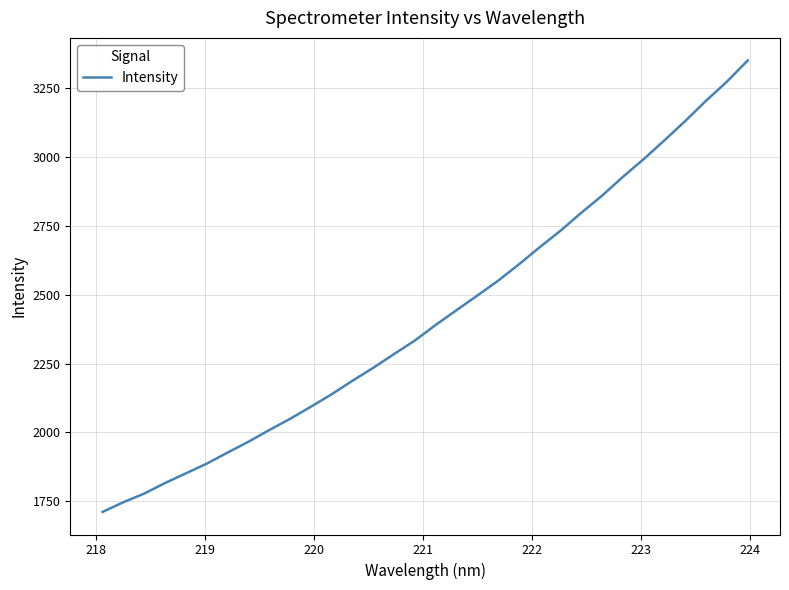

What is the minimum value shown in the chart?

1711.2